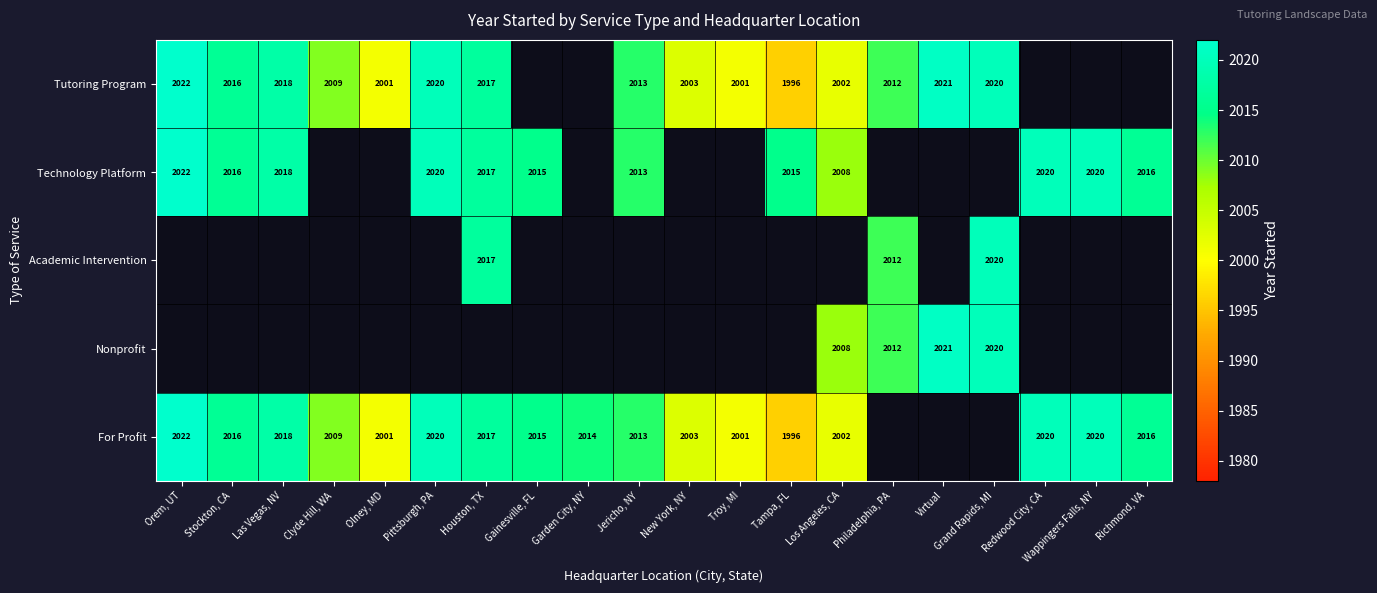

The Technology Platform series shows 2016 at Stockton, CA. True or false?

True